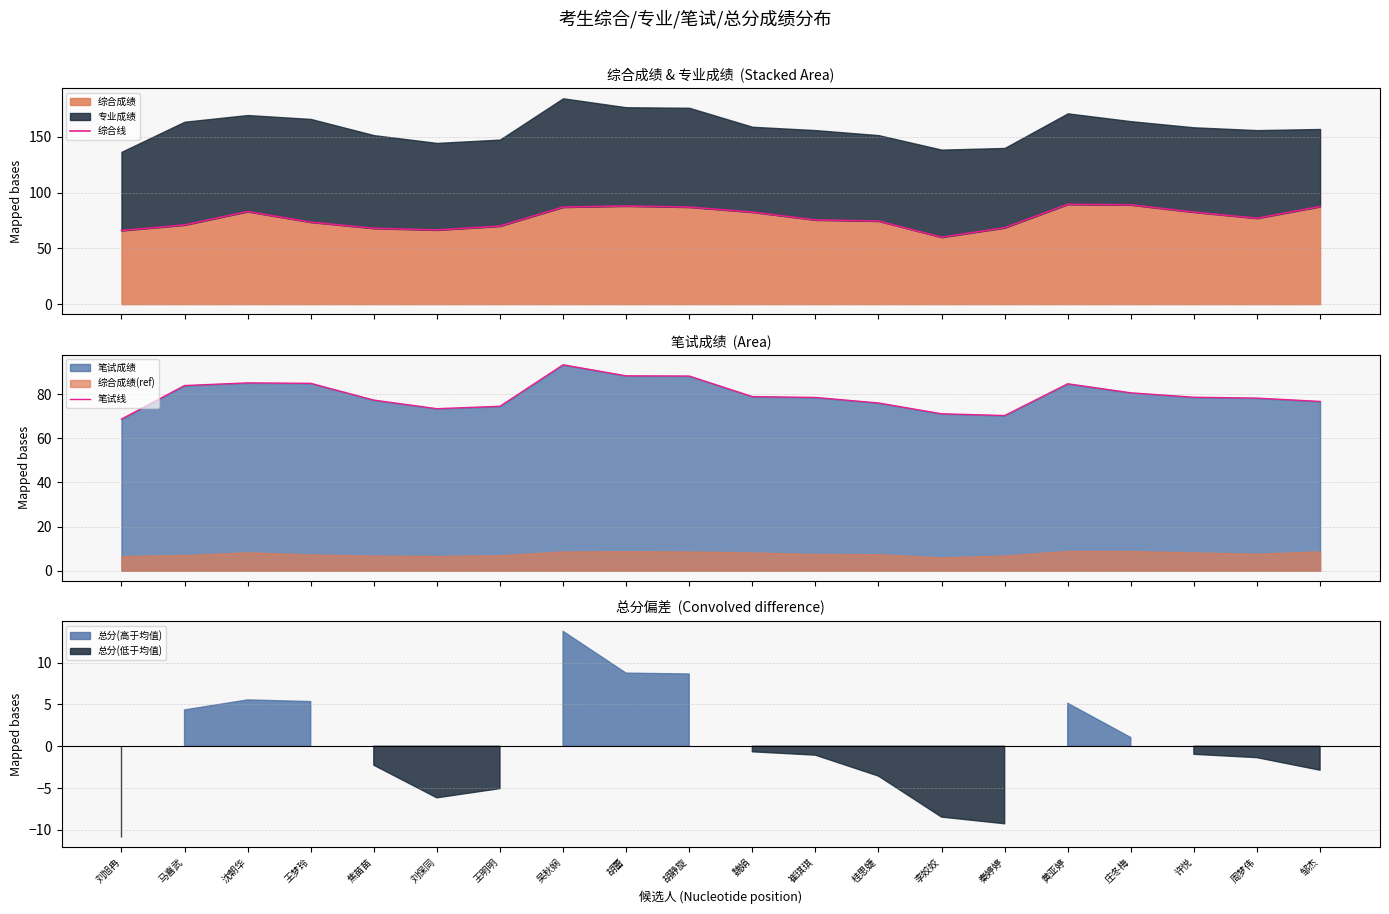

What is the value of the 笔试线 point at the 18th from the left?

78.6